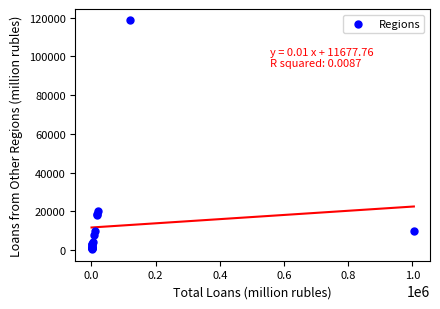

What Y value in the scatter plot is closest to 59464?

20217